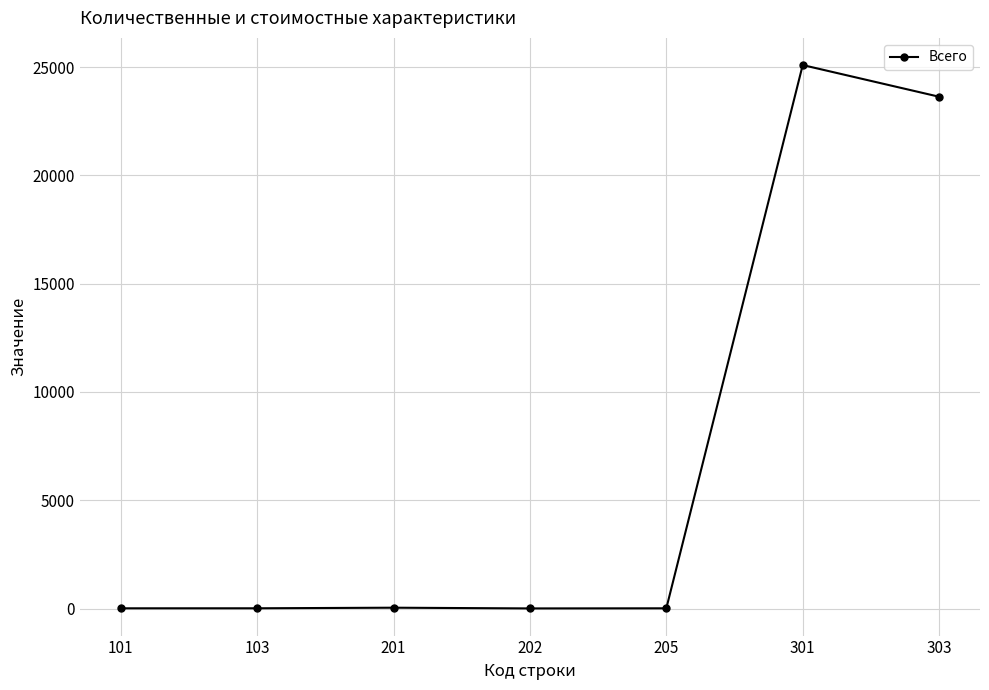

What is the greatest value displayed?

25099